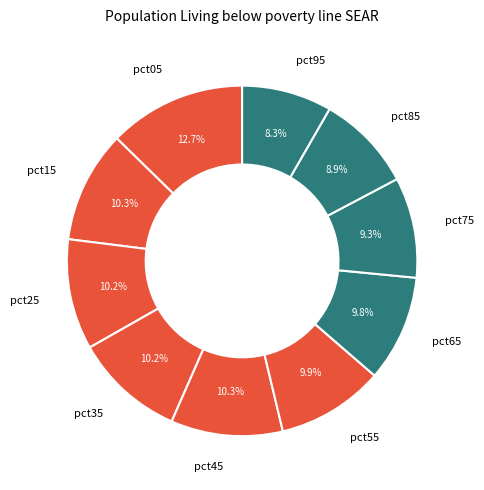

Is there a majority slice in this chart?

No